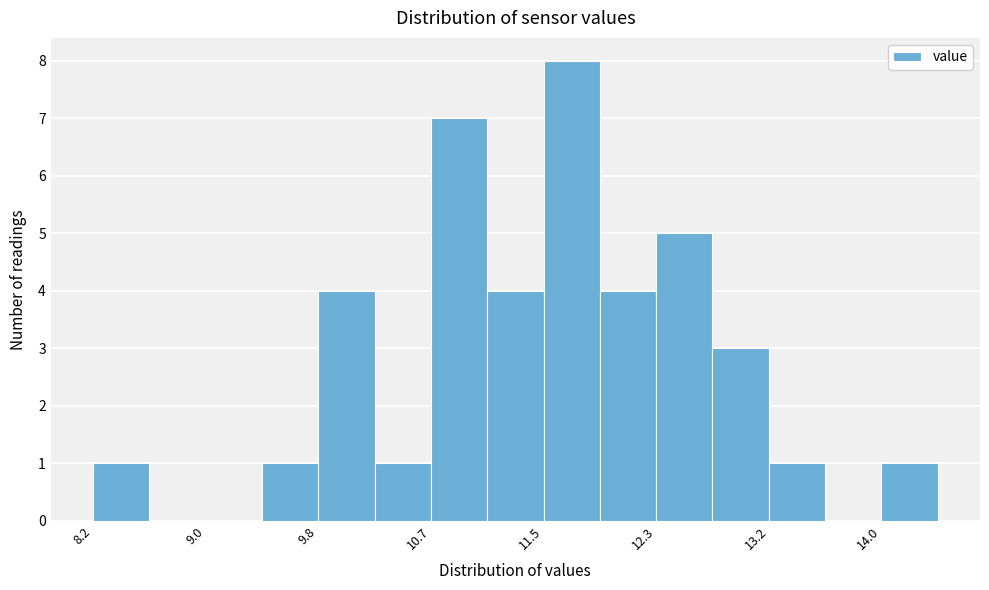

Reading left to right, list every bar in this chart as the range it spans on the x-axis followed by its height. Neither the bar edges nor the heights are printed on the chart, so give them approximately, as read against the axes.

8.15 to 8.57: 1
8.57 to 8.99: 0
8.99 to 9.41: 0
9.41 to 9.83: 1
9.83 to 10.25: 4
10.25 to 10.67: 1
10.67 to 11.09: 7
11.09 to 11.51: 4
11.51 to 11.93: 8
11.93 to 12.35: 4
12.35 to 12.77: 5
12.77 to 13.19: 3
13.19 to 13.61: 1
13.61 to 14.03: 0
14.03 to 14.45: 1